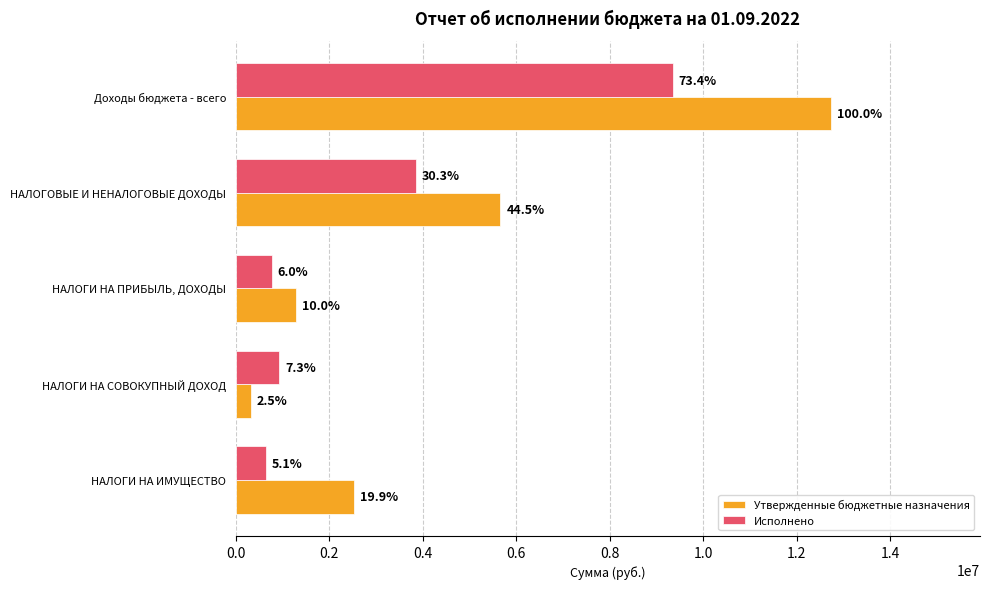

What are all the series names shown in the legend?

Утвержденные бюджетные назначения, Исполнено